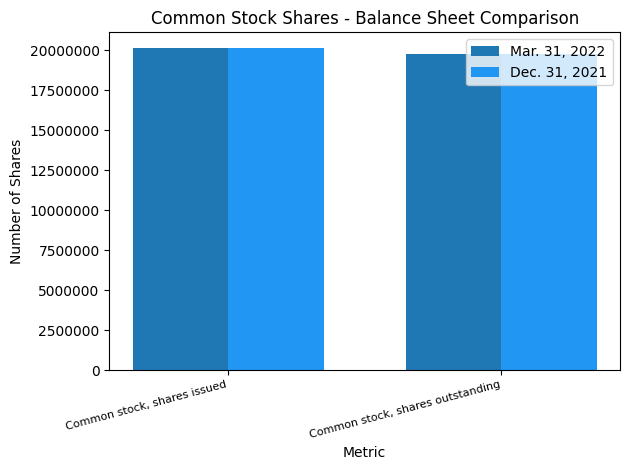

What is the greatest value displayed?

20127788